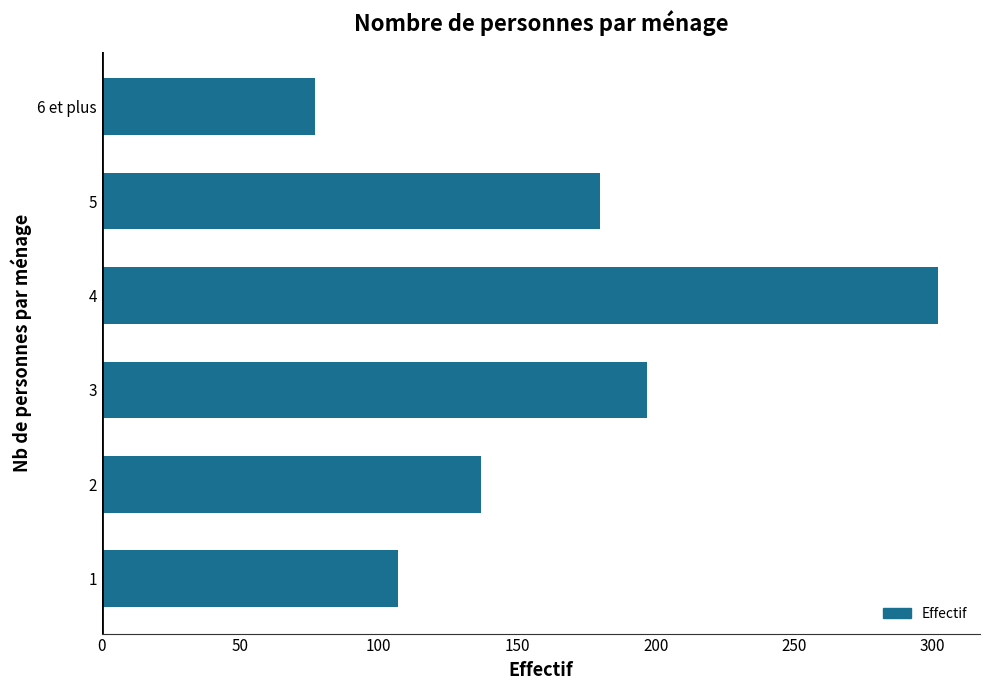

What is the sum of all values?

1000